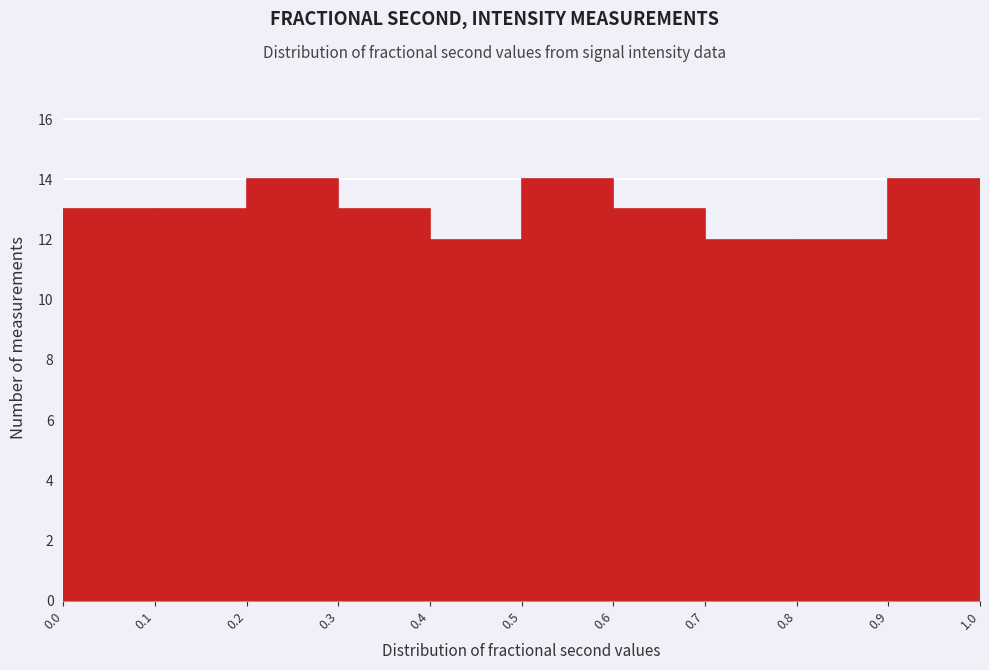

Reading left to right, transcribe this chart: for each bar, give the range it covers on the x-axis and its height. The values are not printed on the chart, so give them approximately, as read against the axis.

0.0 to 0.1: 13
0.1 to 0.2: 13
0.2 to 0.3: 14
0.3 to 0.4: 13
0.4 to 0.5: 12
0.5 to 0.6: 14
0.6 to 0.7: 13
0.7 to 0.8: 12
0.8 to 0.9: 12
0.9 to 1.0: 14